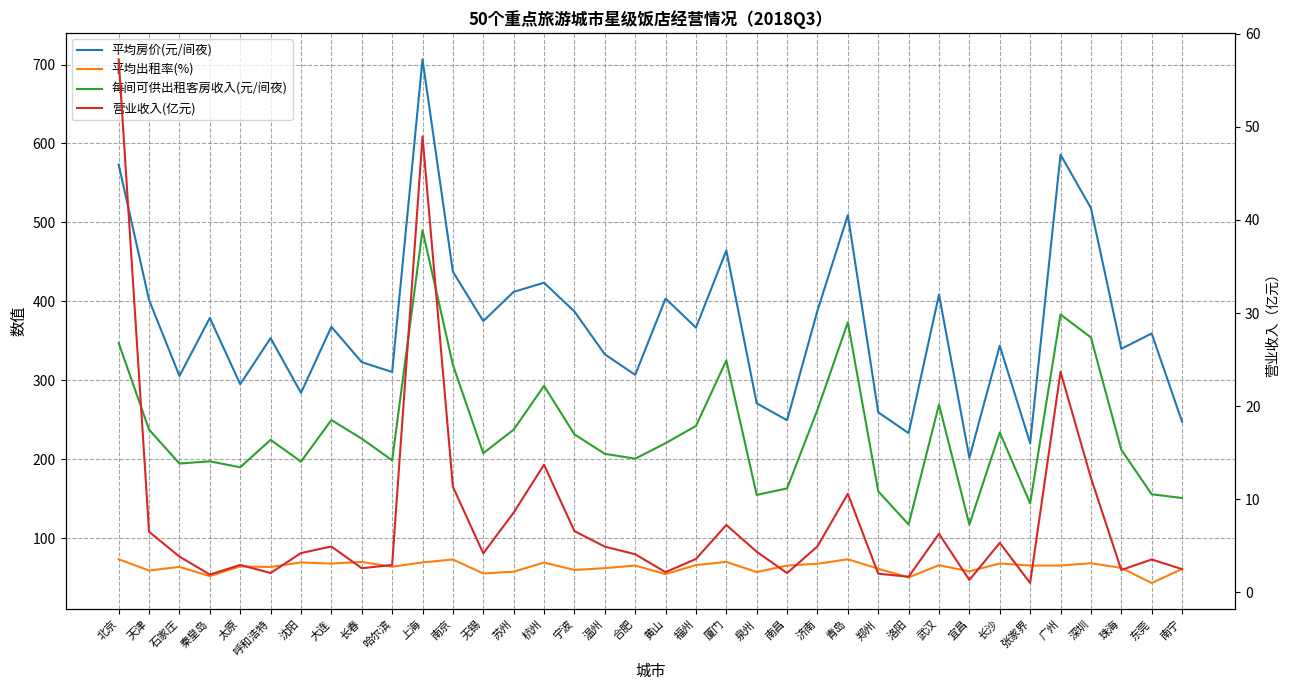

What is the difference between the 平均出租率(%) values at 张家界 and 长春?

4.6